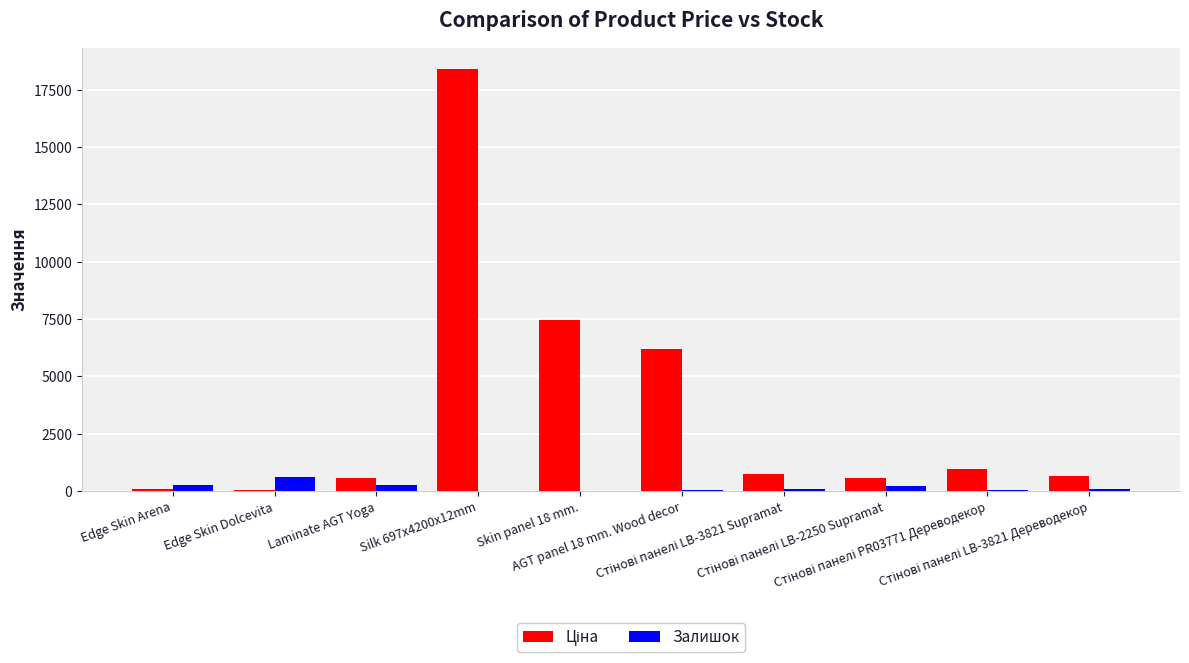

What is the highest value of the Залишок series?

606.0